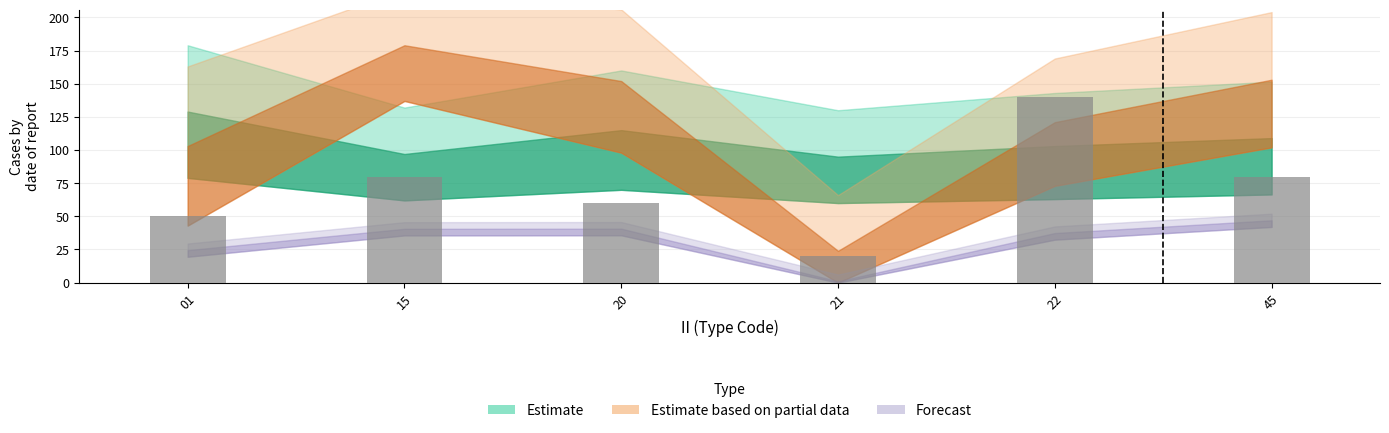

Reading left to right, extract all data points from this chart.

50	80	60	20	140	80